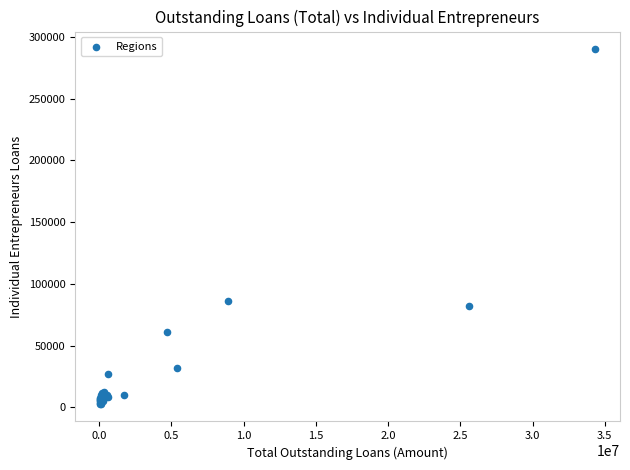

What Y value in the scatter plot is closest to 146467?

86491